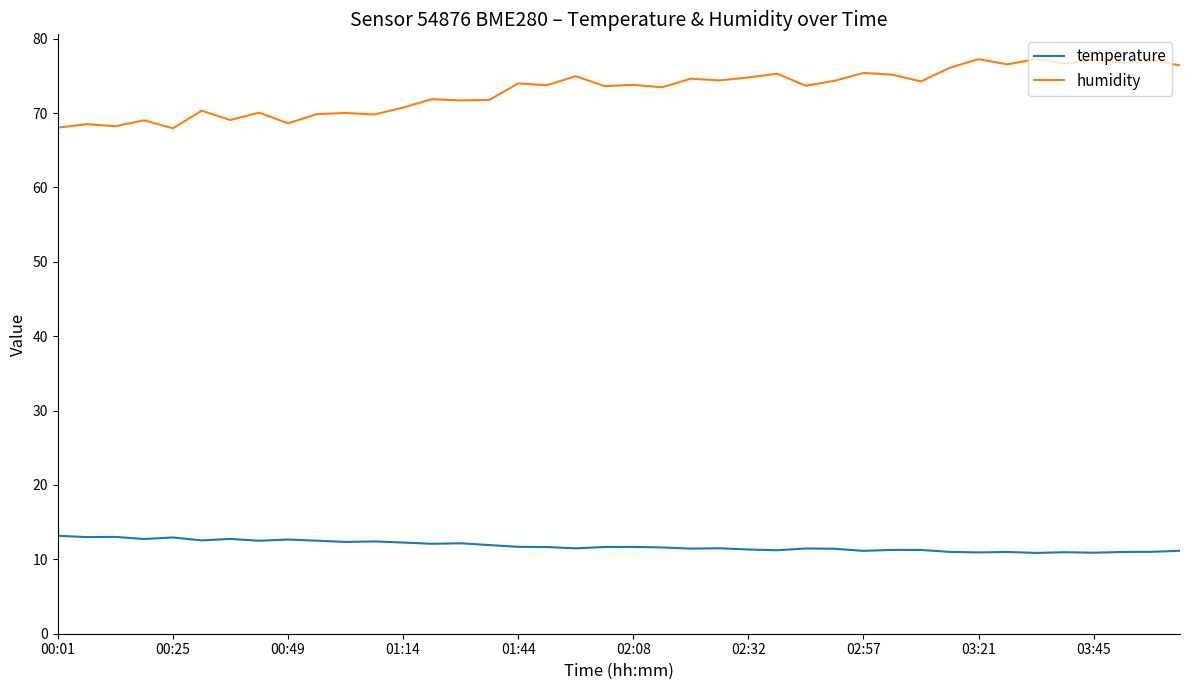

What is the maximum value shown in the chart?

77.3